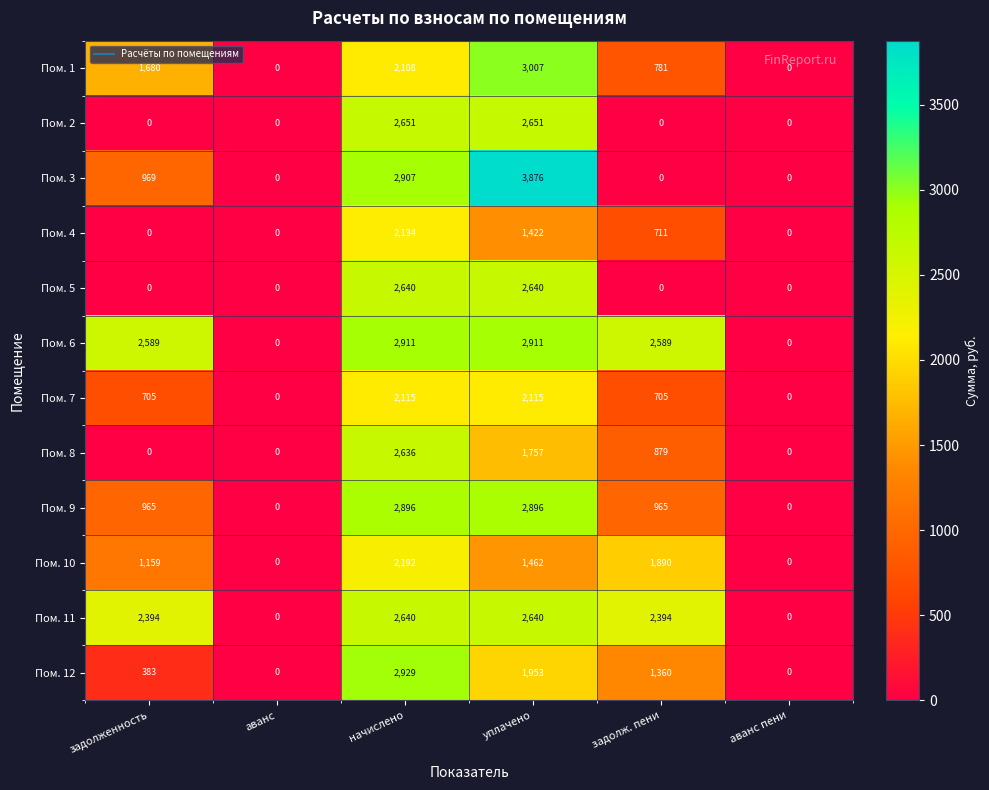

Is it true that Пом. 12 equals 383 at задолженность?

True